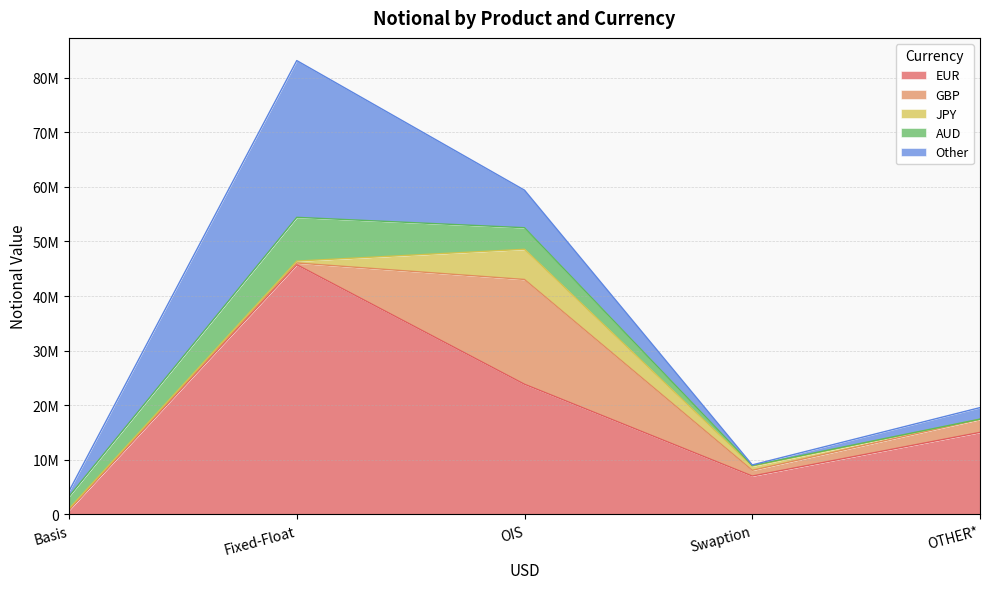

Reading right to left, list all the values displayed in this chart.

EUR: 15028850	7035290	23842599	45734101	789960
GBP: 2368847	1048717	19188527	315120	79000
JPY: 39370	759332	5526664	349144	188239
AUD: 20390	114152	3951420	8012972	2252371
Other: 2106185	113094	6876630	28707069	959044